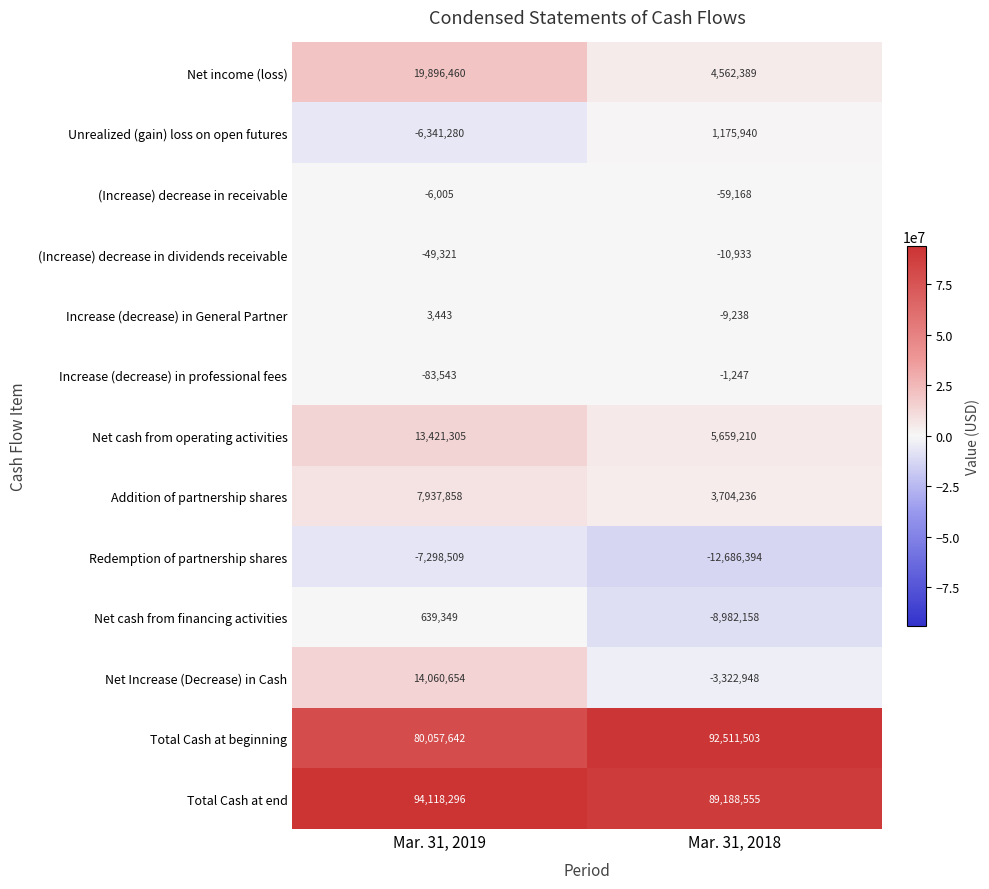

What is the difference between the maximum and minimum values in the Increase (decrease) in professional fees series?

82296